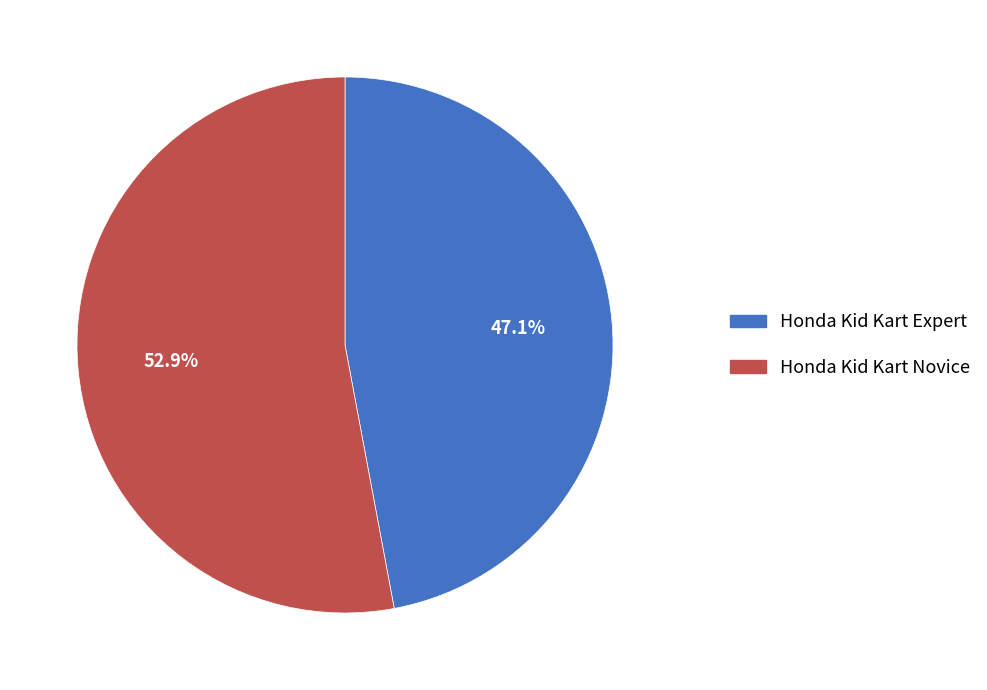

Which has a higher value, Honda Kid Kart Expert or Honda Kid Kart Novice?

Honda Kid Kart Novice